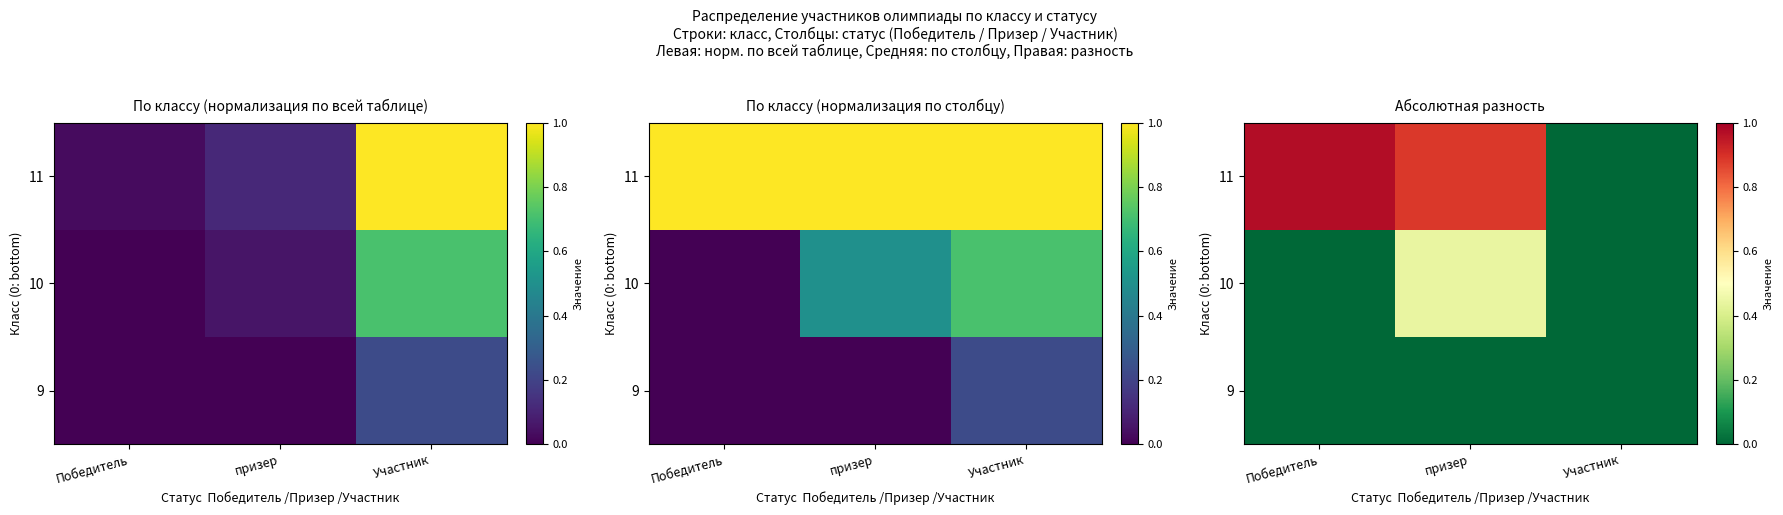

What is the highest value of the 10 series?

0.4